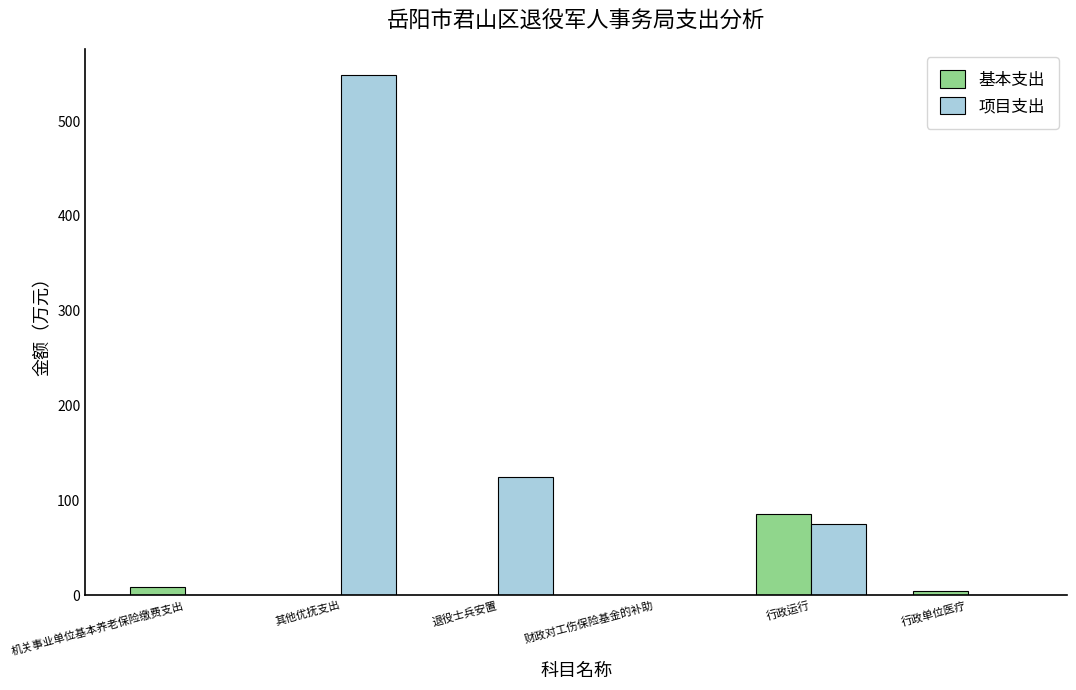

The value of 项目支出 at 退役士兵安置 is 124.5. True or false?

True